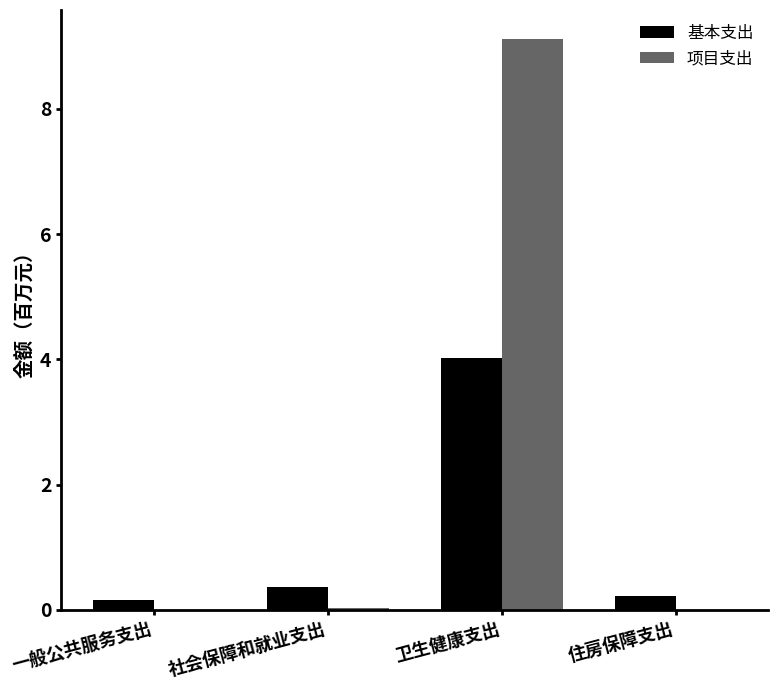

Reading left to right, what are all the values shown in this chart?

基本支出: 0.2	0.4	4.0	0.2
项目支出: 0.0	0.0	9.1	0.0